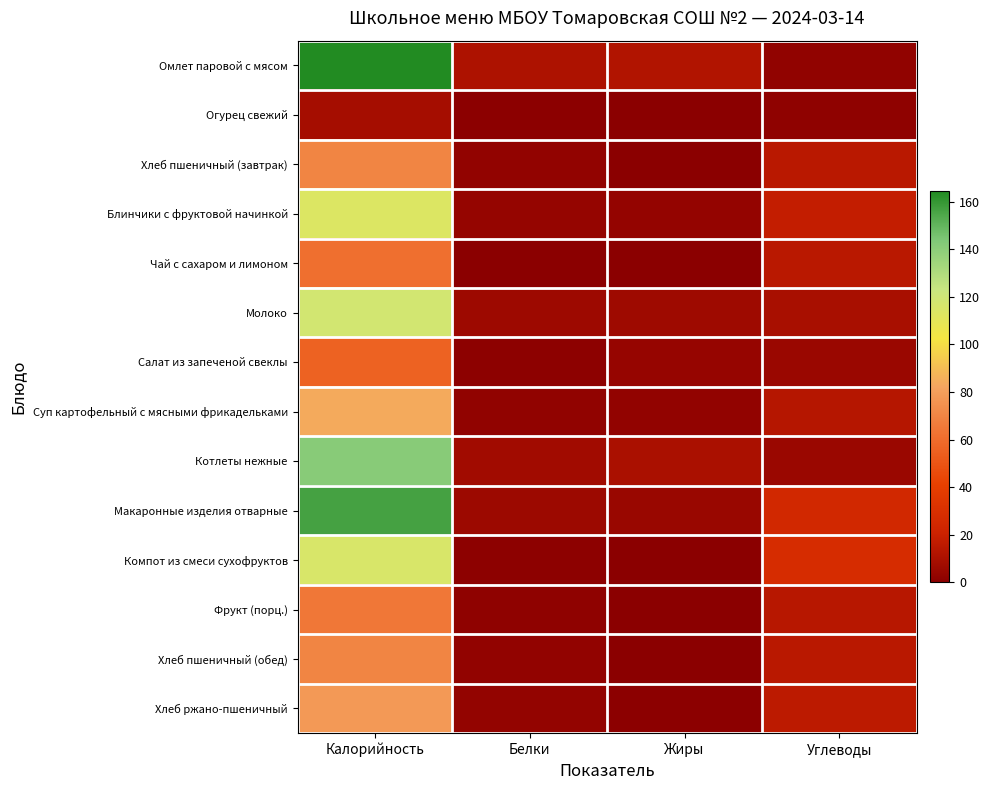

List the series in order of their peak value, highest first.

Омлет паровой с мясом, Макаронные изделия отварные, Котлеты нежные, Молоко, Компот из смеси сухофруктов, Блинчики с фруктовой начинкой, Суп картофельный с мясными фрикадельками, Хлеб ржано-пшеничный, Хлеб пшеничный (завтрак), Хлеб пшеничный (обед), Фрукт (порц.), Чай с сахаром и лимоном, Салат из запеченой свеклы, Огурец свежий